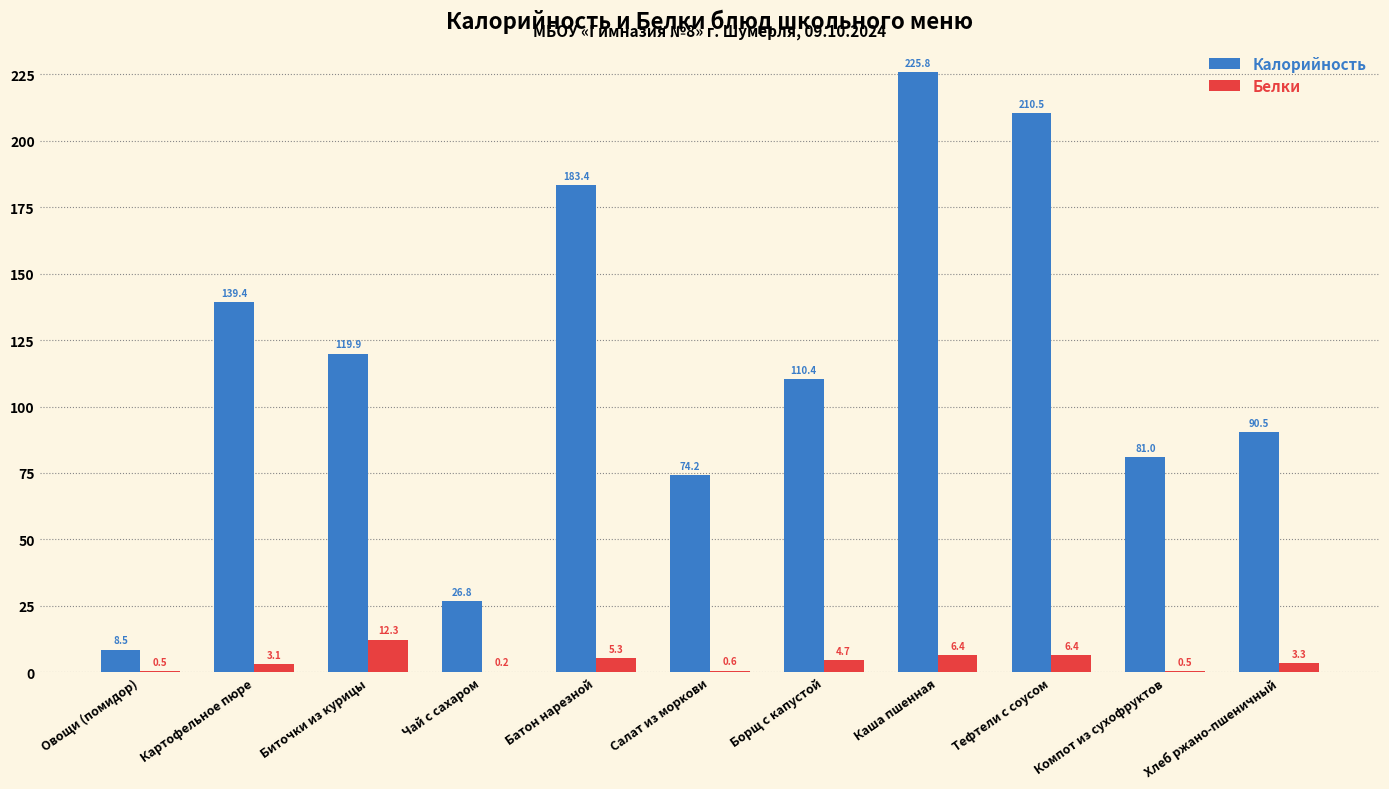

What is the sum of all Калорийность values?

1270.4